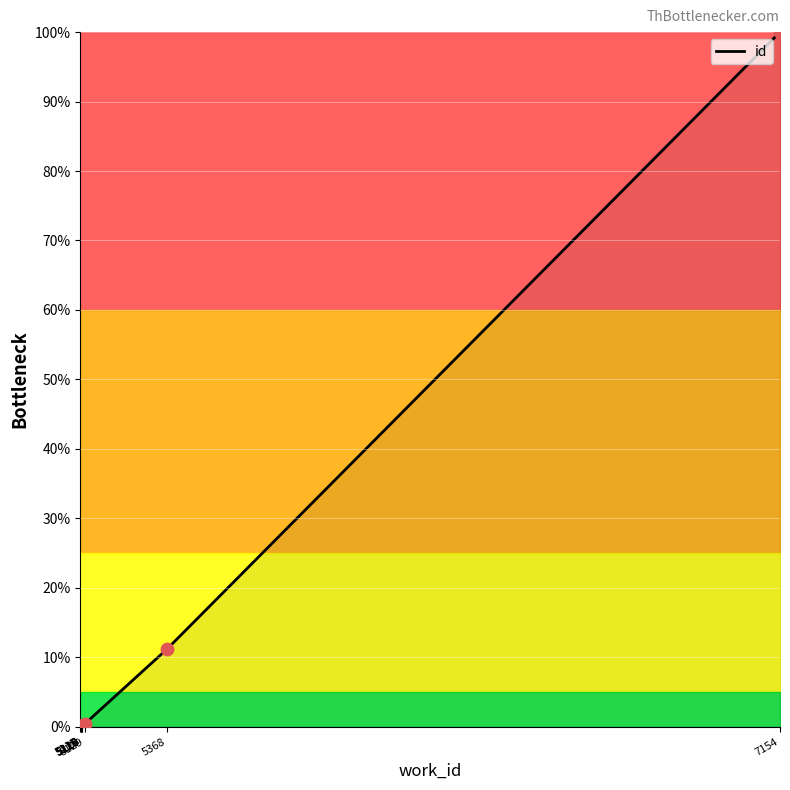

What is the difference between the maximum and minimum values?

100.0